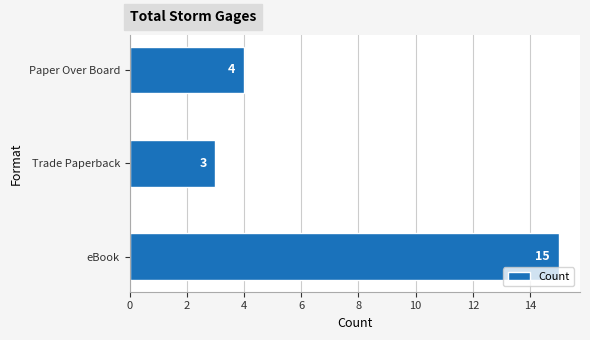

List the labels in order of value, smallest first.

Trade Paperback, Paper Over Board, eBook